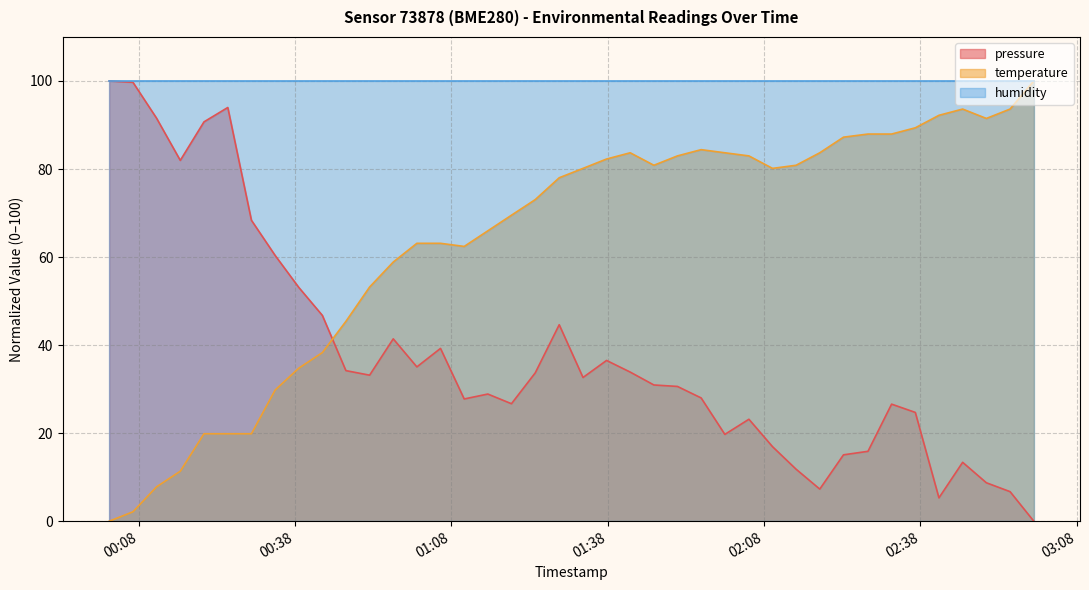

Where is the first local maximum for pressure?

2023-11-19T00:25:05